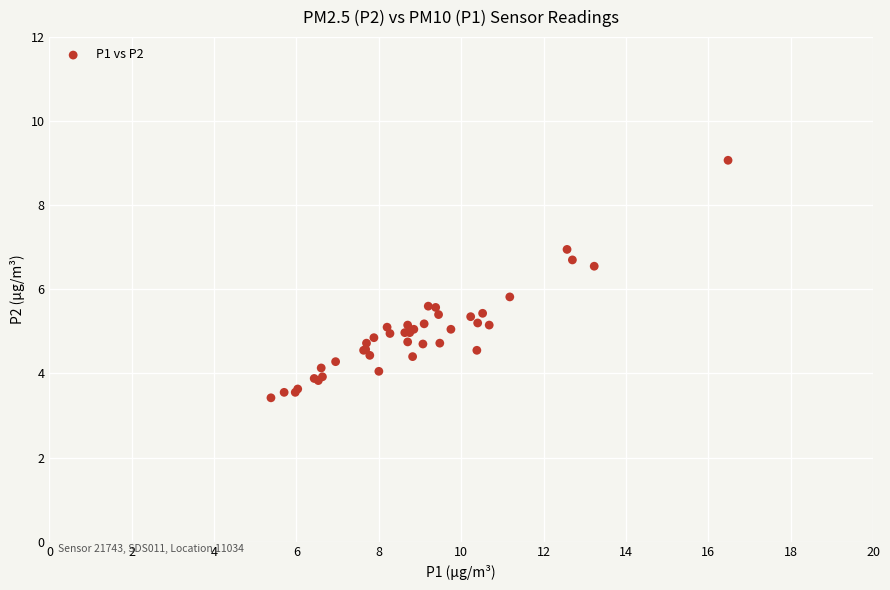

What Y value in the scatter plot is closest to 6?

5.8